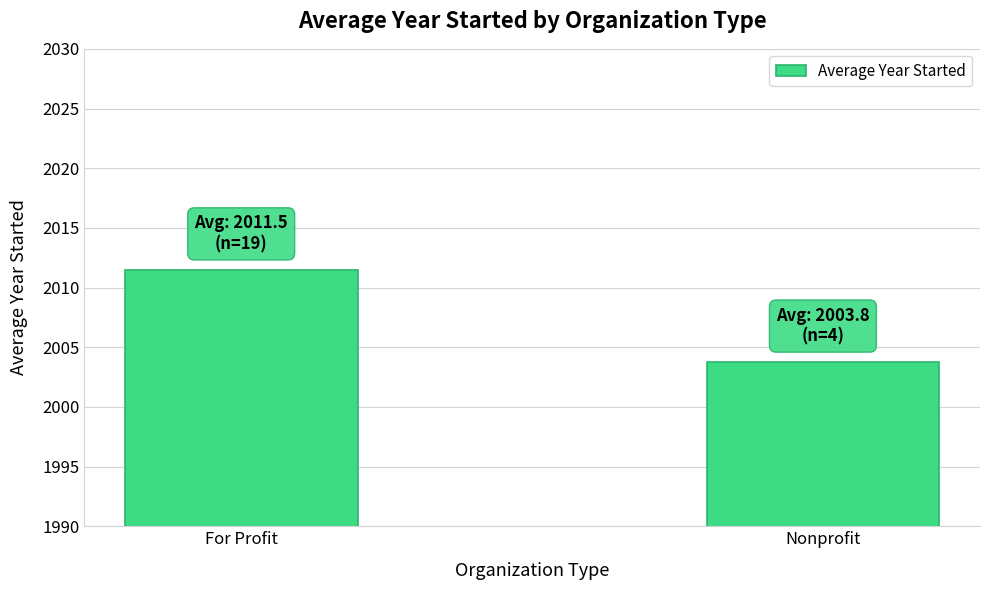

What is the label of the 2nd bar from the left?

Nonprofit